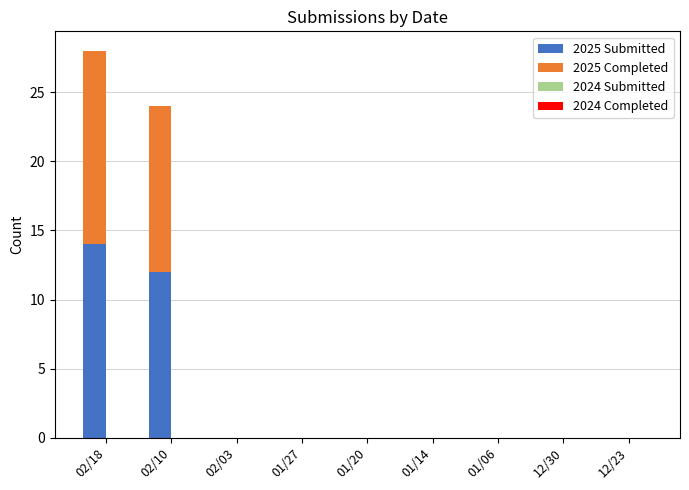

Which category has the highest value in the 2025 Submitted series?

02/18